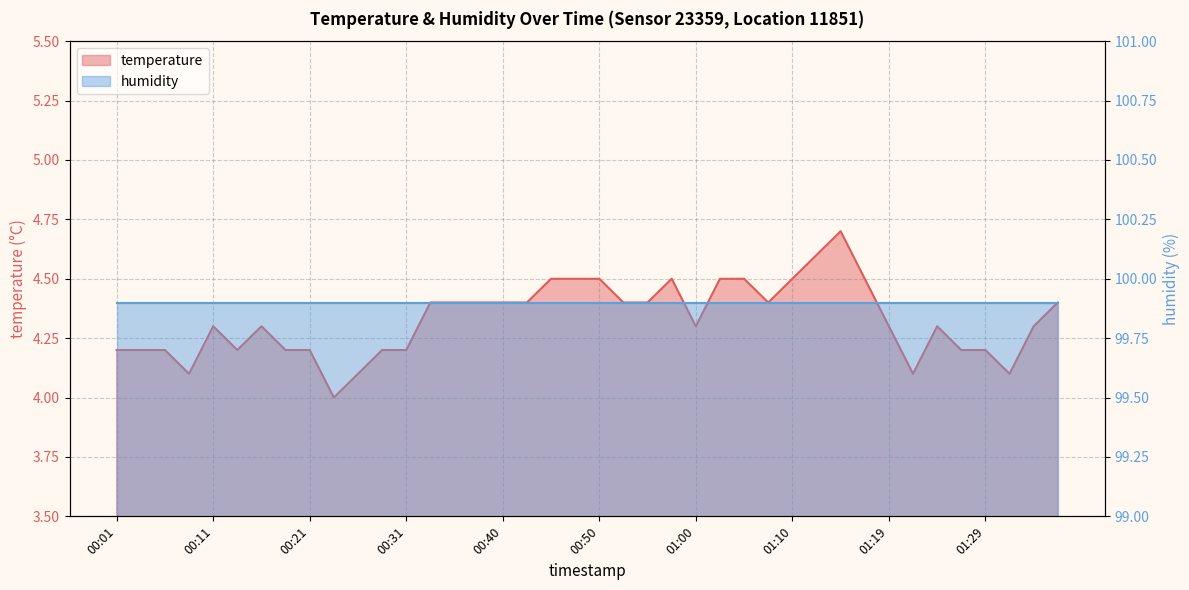

What is the average value?

4.3